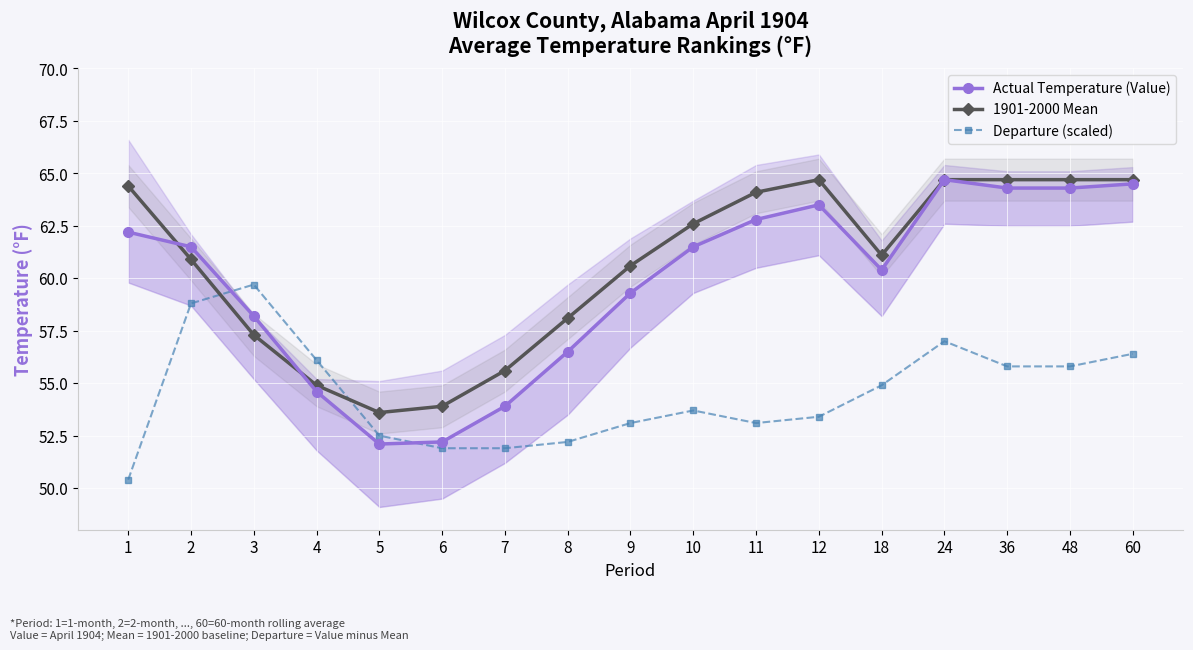

Where is 1901-2000 Mean nearest to the value 59?

8